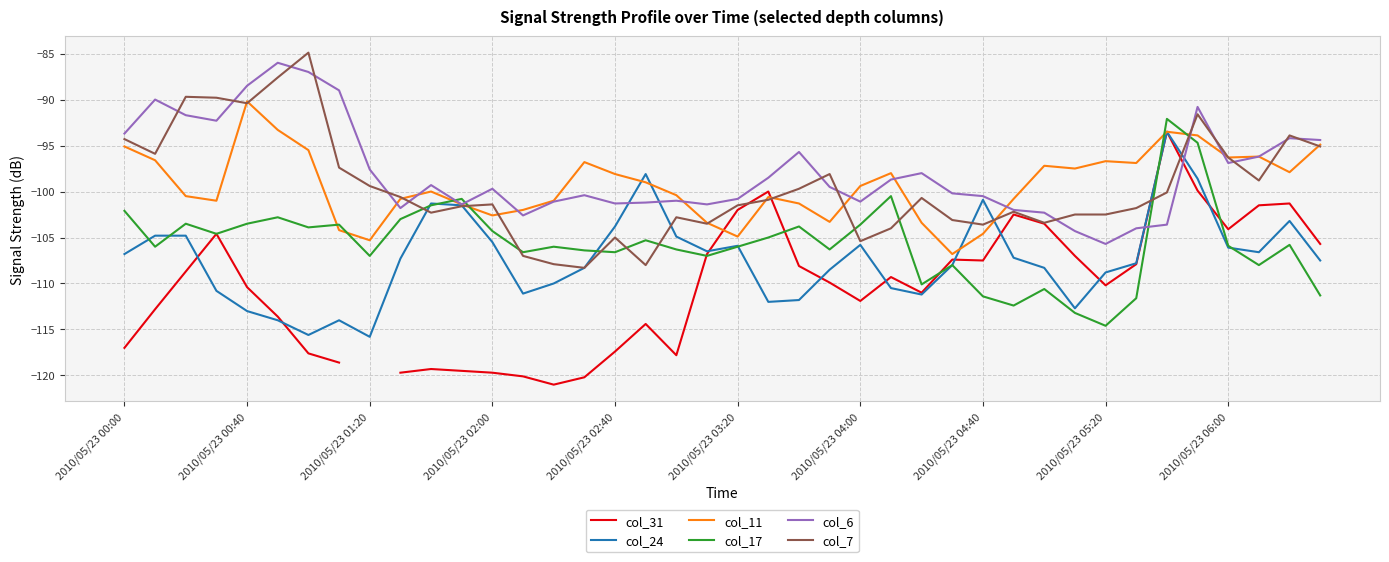

At which category is the sum across all series the highest?

35